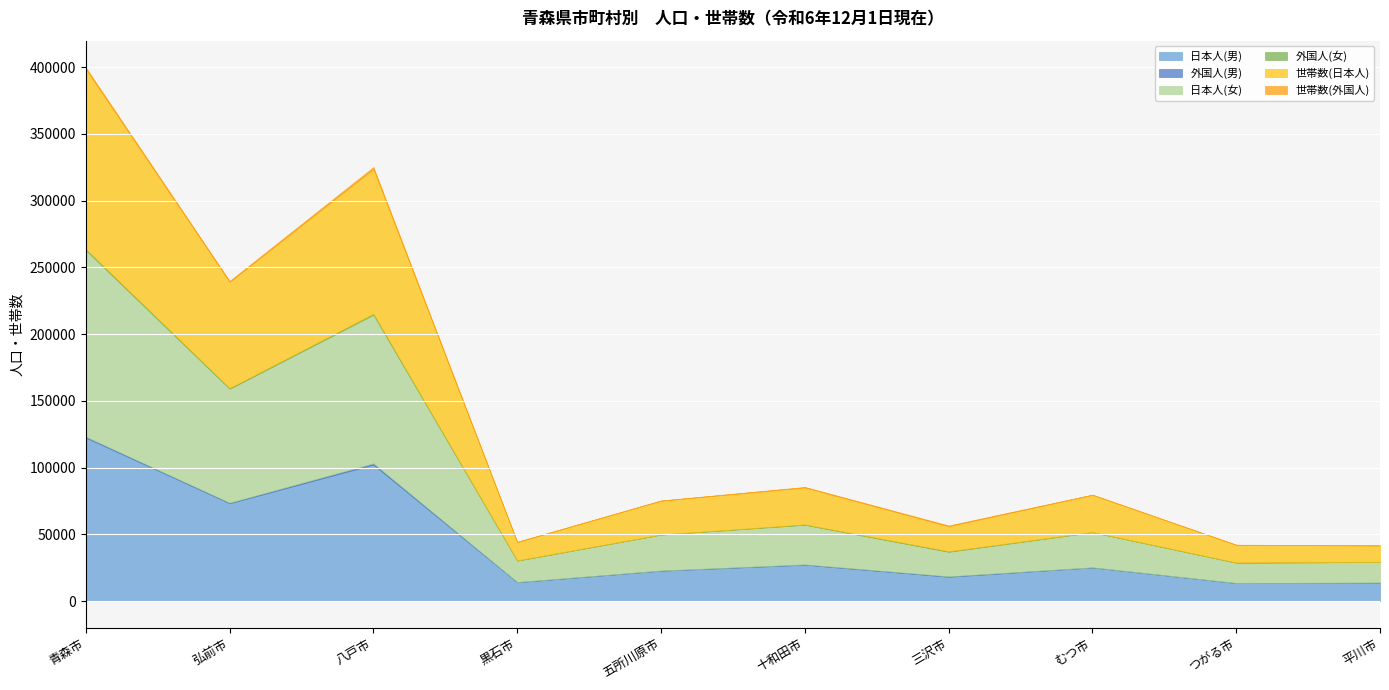

Which category has the lowest value across all series?

平川市